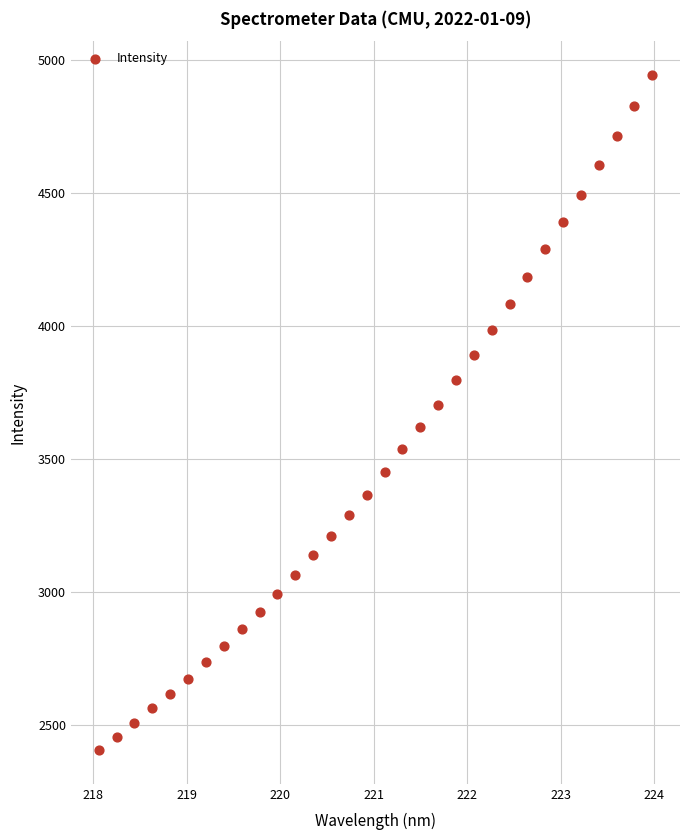

What is the range of X values (max minus min)?

5.9